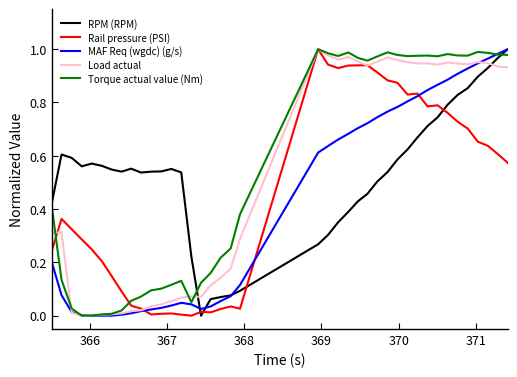

True or false: RPM (RPM) and Rail pressure (PSI) intersect in this chart.

True